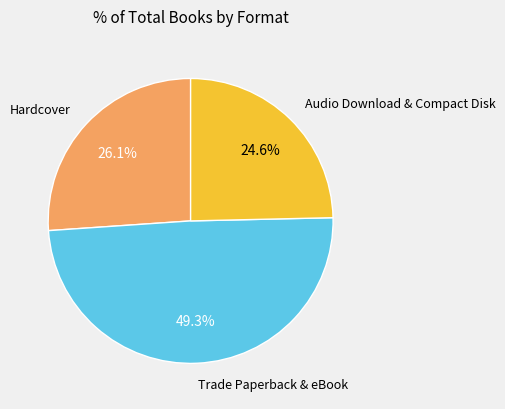

Is there a majority slice in this chart?

No